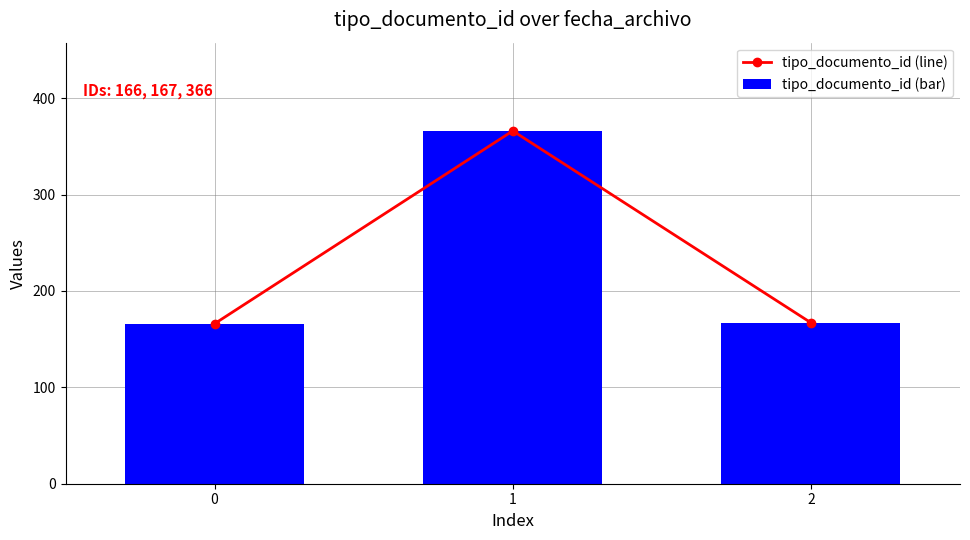

How many values in the tipo_documento_id (bar) series exceed 167?

1